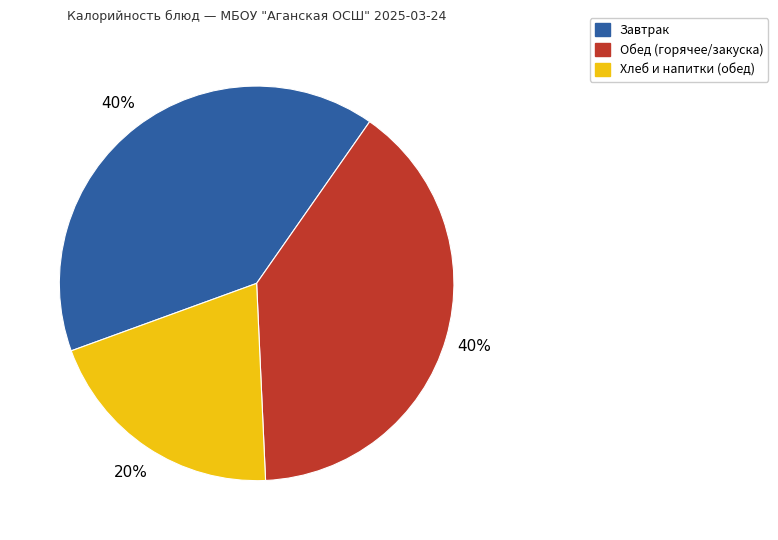

To the nearest percent, what is the difference between the largest and smallest slice percentages?

20%